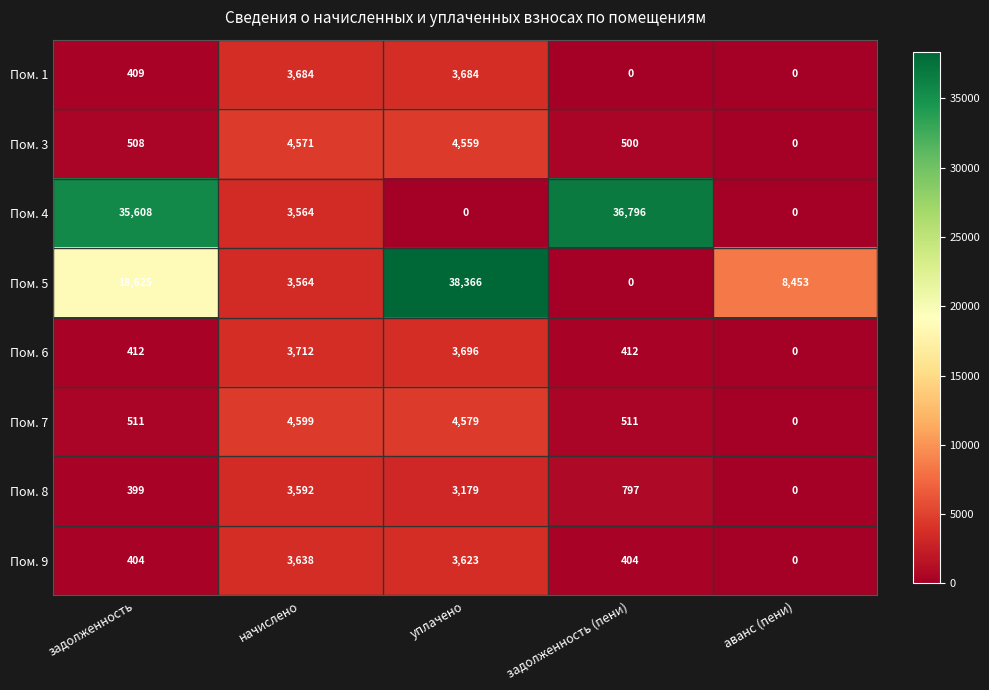

Read the Пом. 3 value at начислено, to the nearest 100.

4600